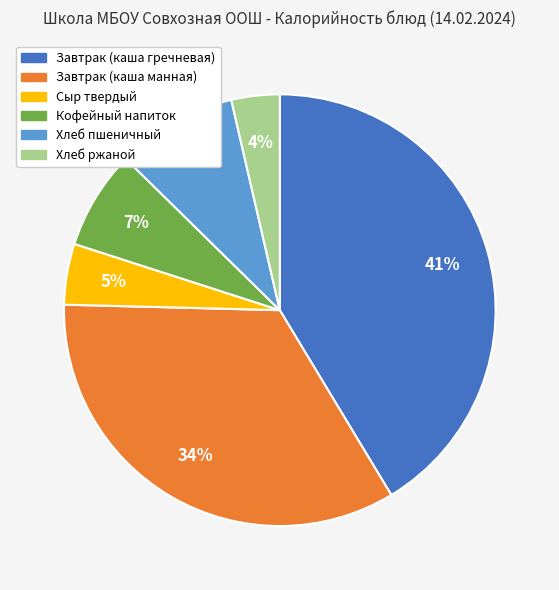

How many segments does this pie chart have?

6